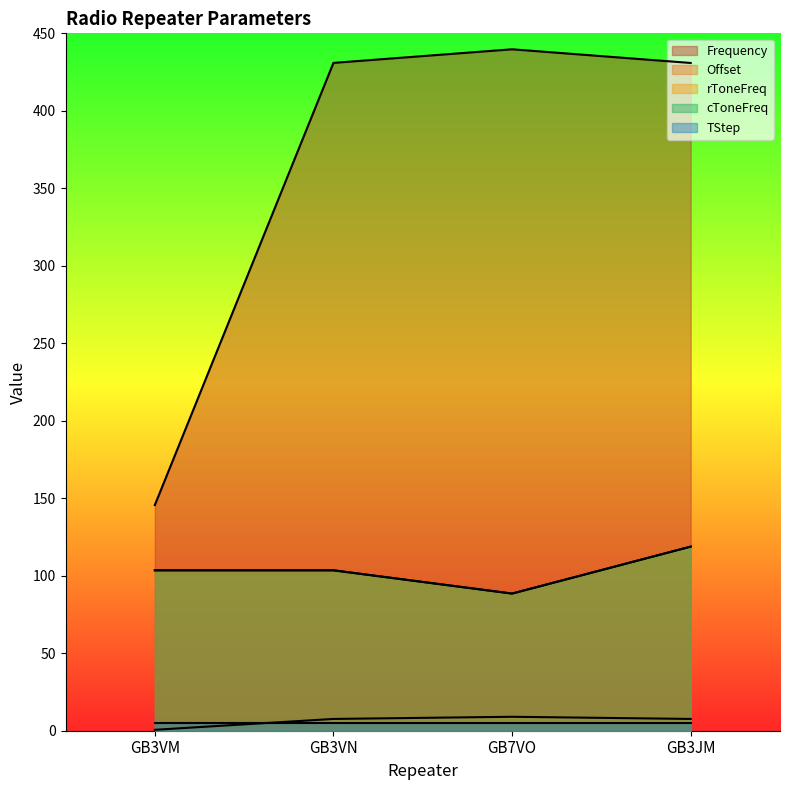

Which series has the largest total across all categories?

Frequency